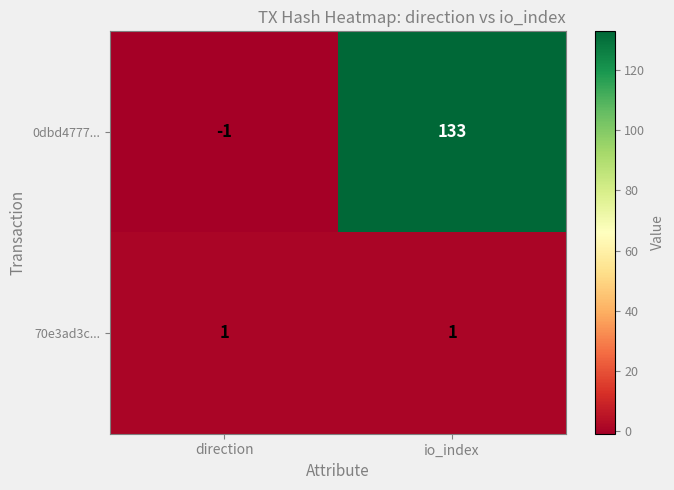

True or false: 70e3ad3c... has a value of 1 at direction.

True